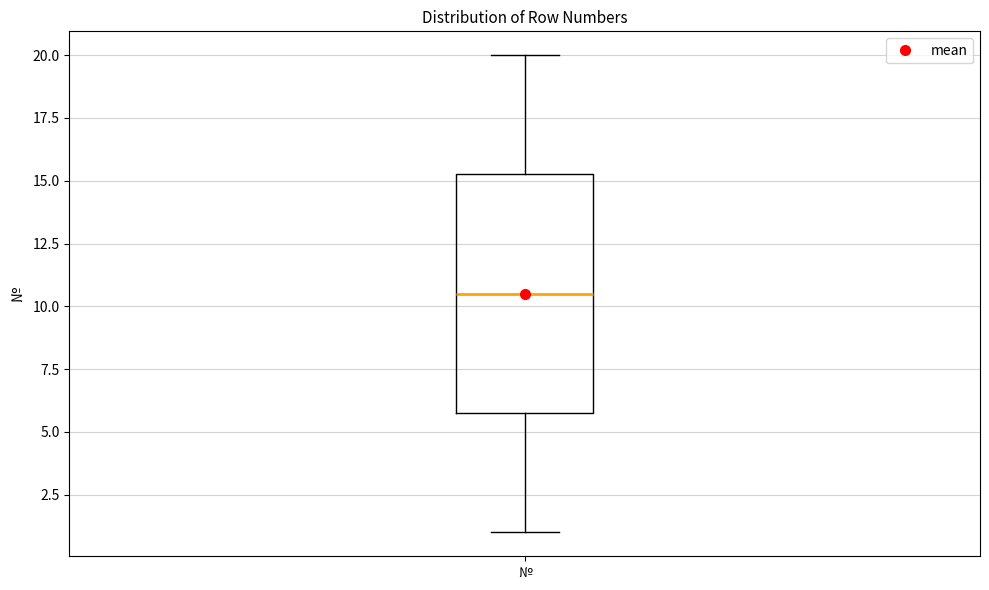

Where does the upper whisker of the box for № end on the y-axis? The values are not printed on the chart, so give them approximately, as read against the axis.

20.0